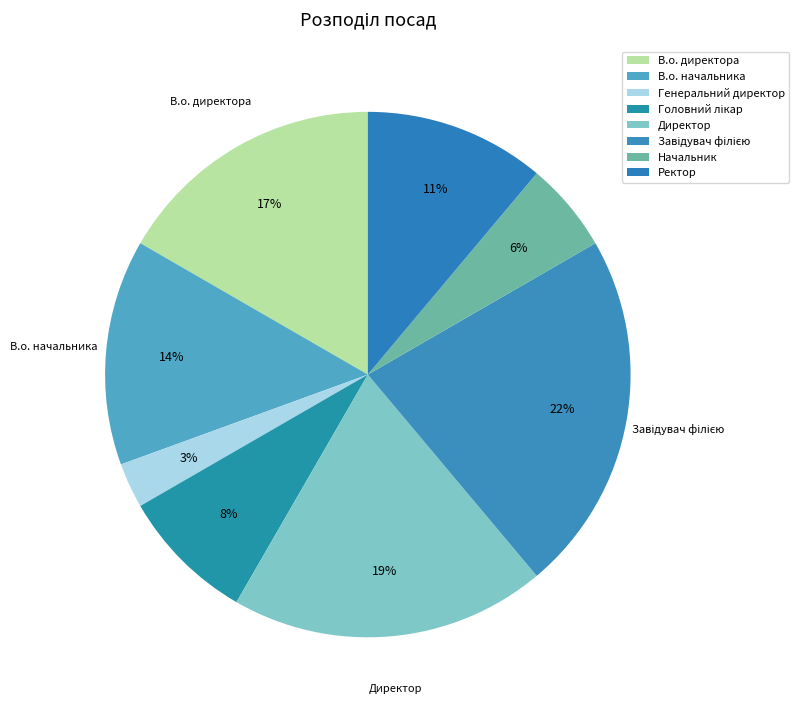

Rank the categories by value from highest to lowest.

Завідувач філією, Директор, В.о. директора, В.о. начальника, Ректор, Головний лікар, Начальник, Генеральний директор